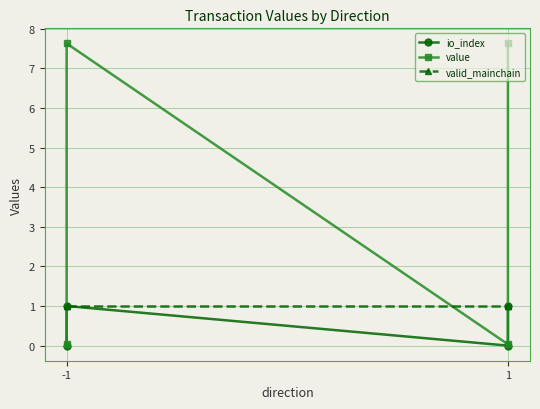

What are all the series names shown in the legend?

io_index, value, valid_mainchain